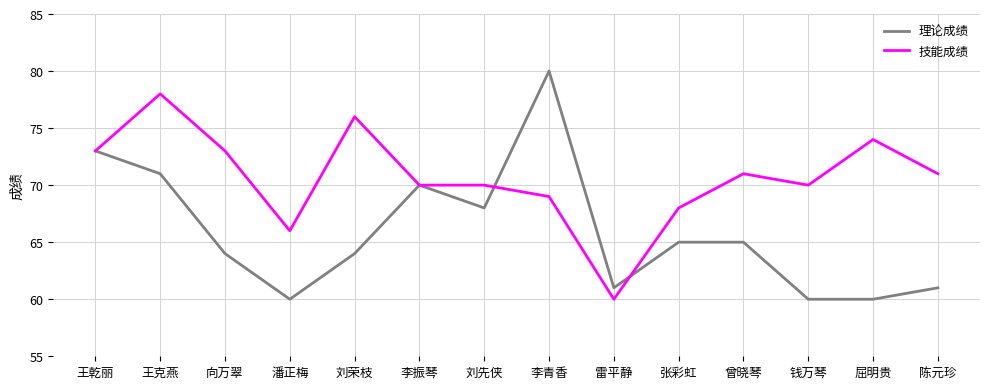

Which series has the largest total across all categories?

技能成绩